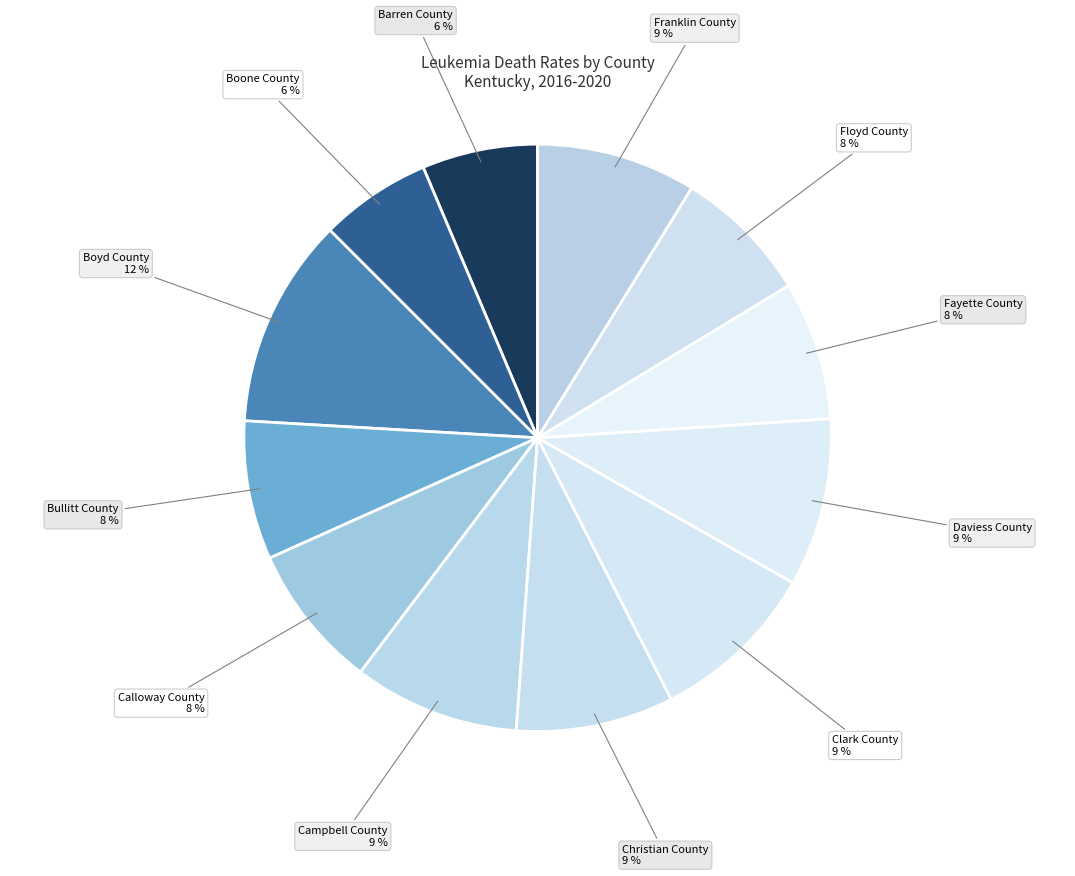

How many slices are in this pie chart?

12